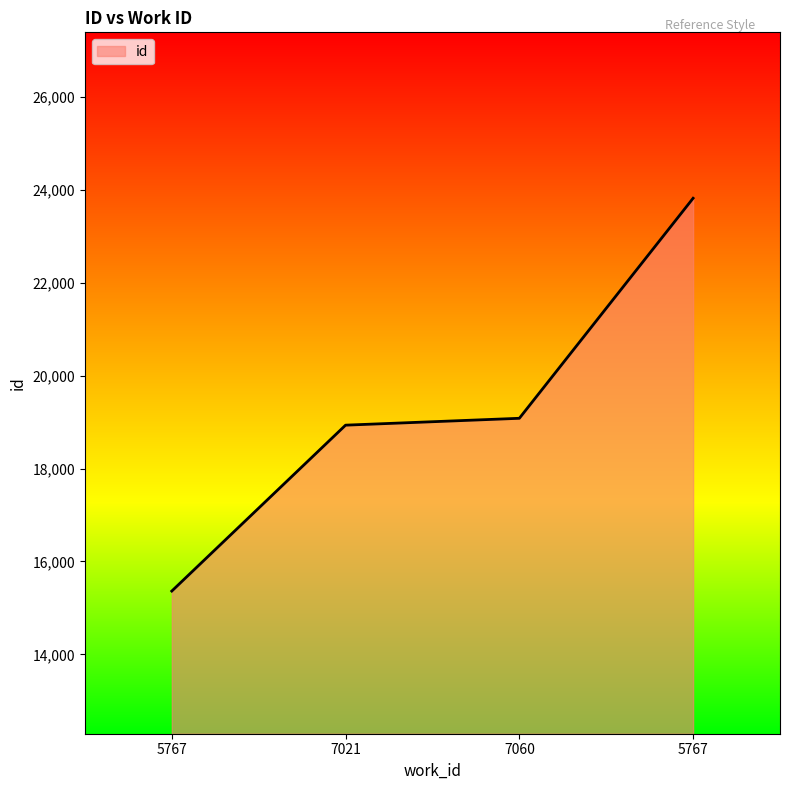

Does the chart have visible grid lines?

No